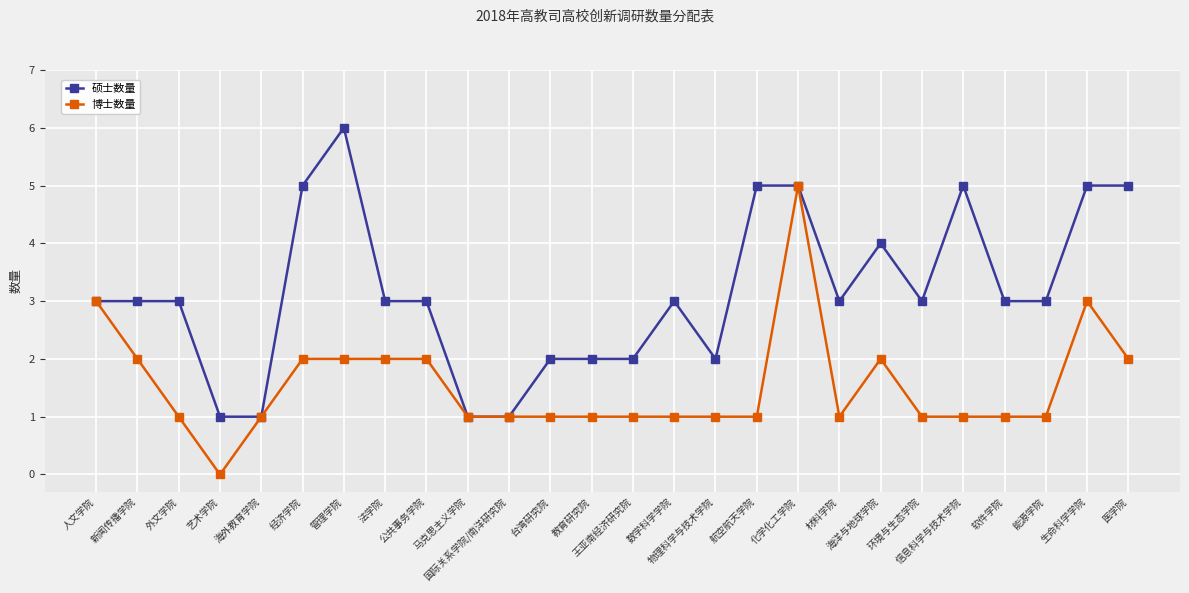

What is the sum of all 博士数量 values?

40